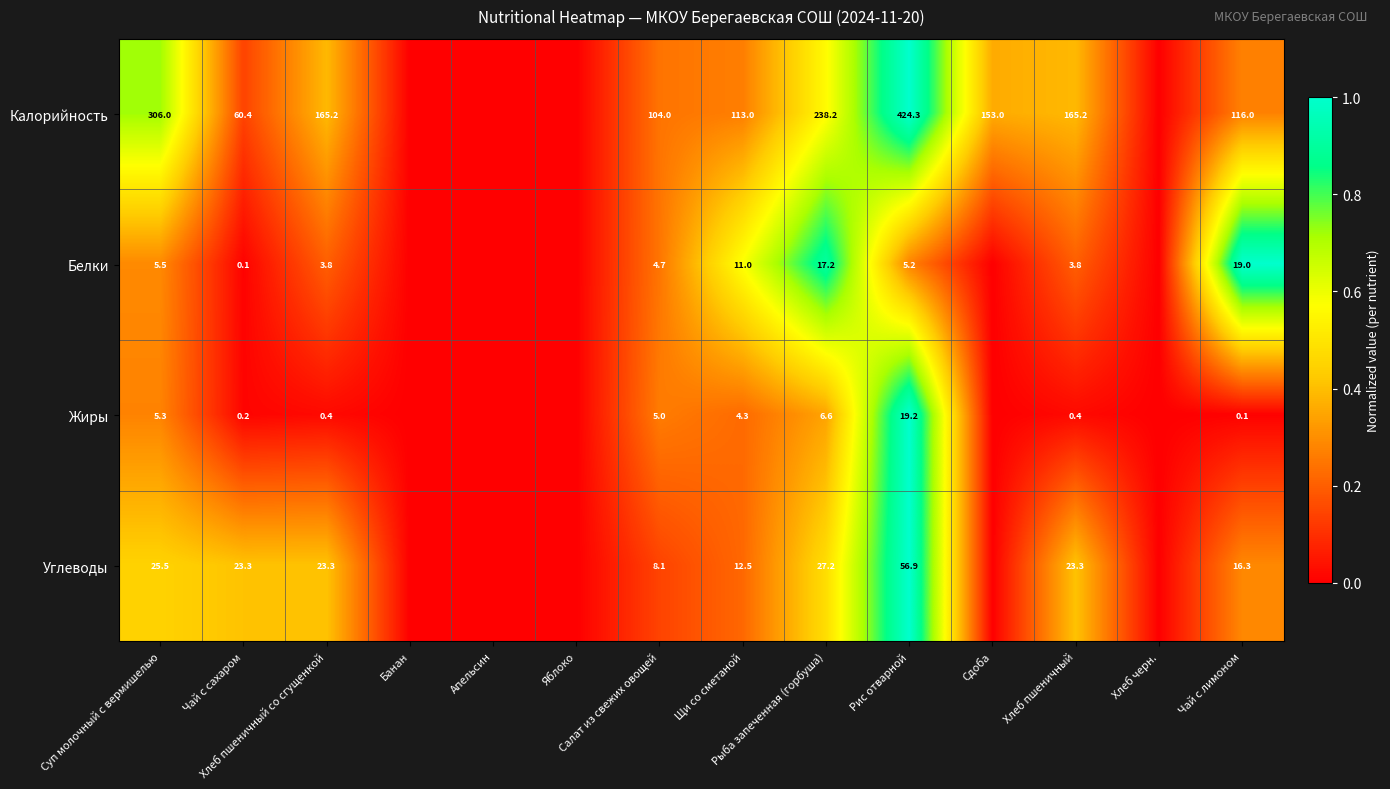

What is the difference between the Углеводы values at Чай с сахаром and Рыба запеченная (горбуша)?

0.1